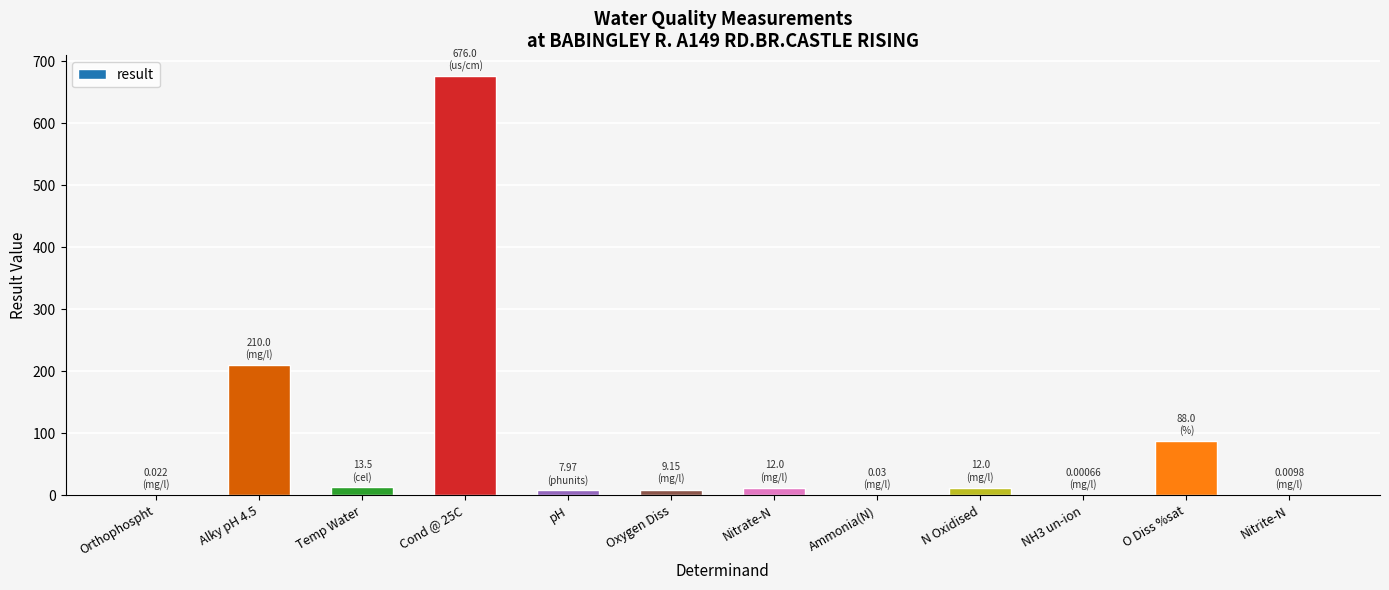

What is the average value?

85.7